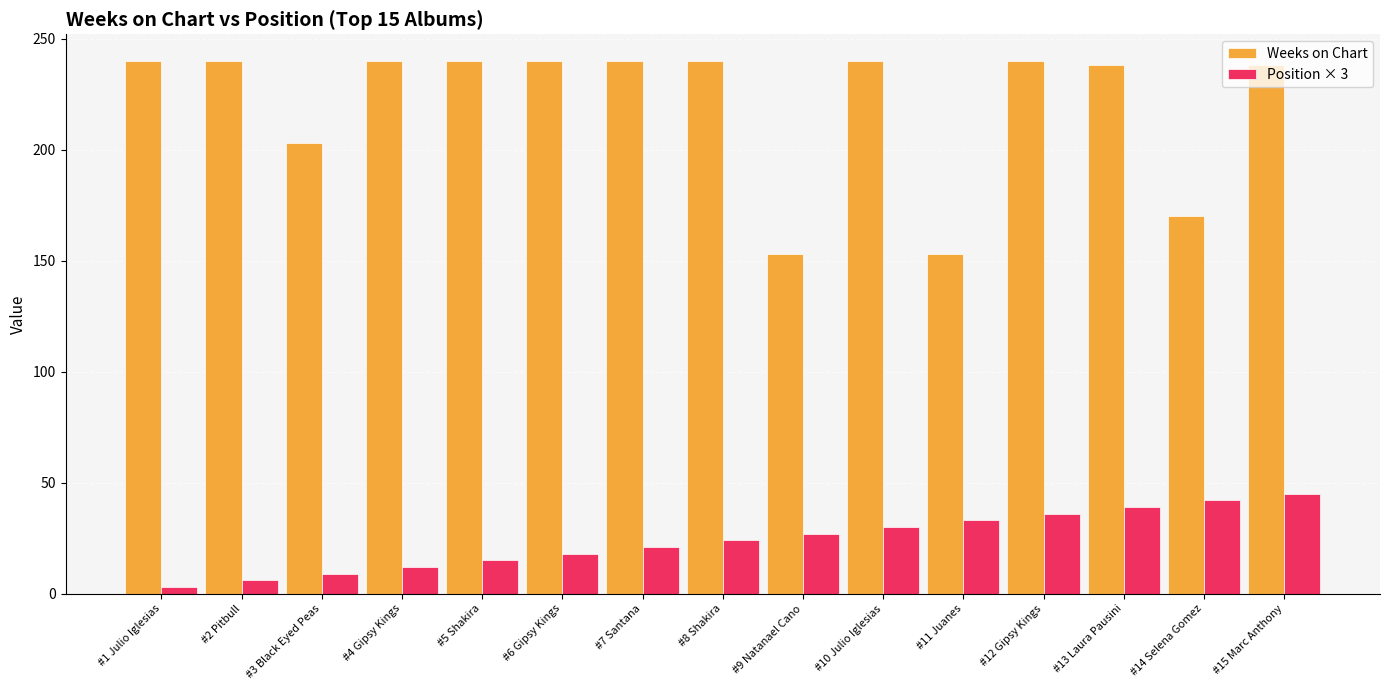

Is the value of Position × 3 at #3 Black Eyed Peas greater than the value of Weeks on Chart at #9 Natanael Cano?

No